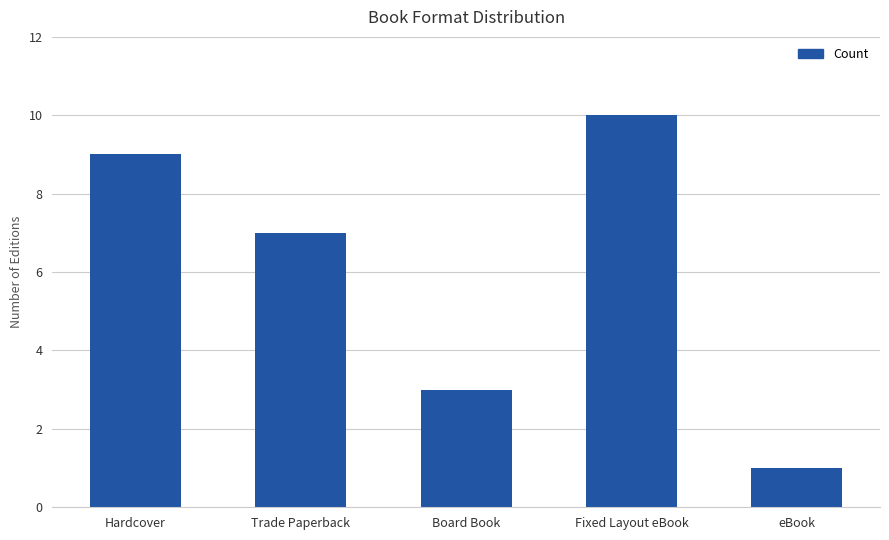

Reading left to right, list all the values displayed in this chart.

9	7	3	10	1